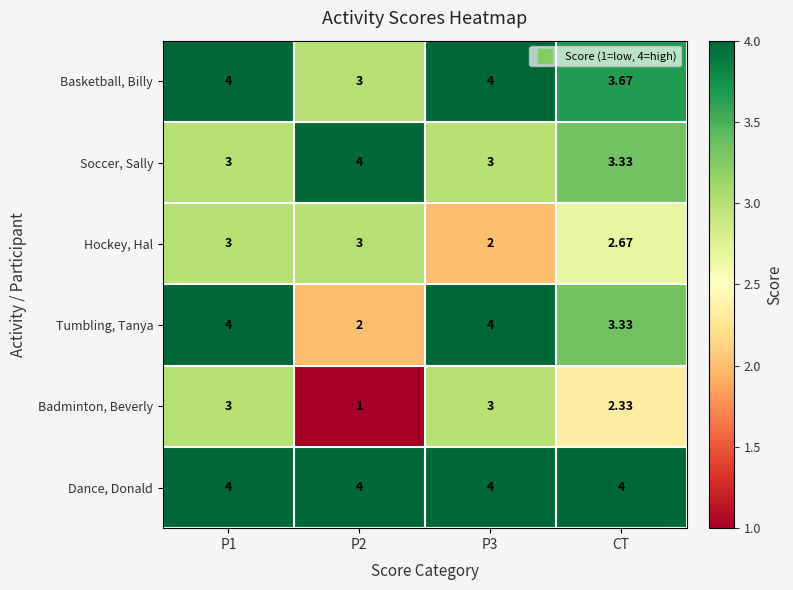

Which series has the largest total across all categories?

Dance, Donald